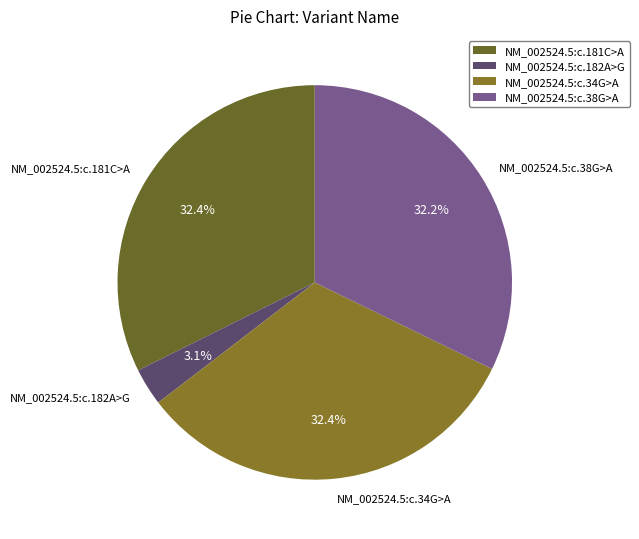

To the nearest percent, what is the average slice percentage?

25%